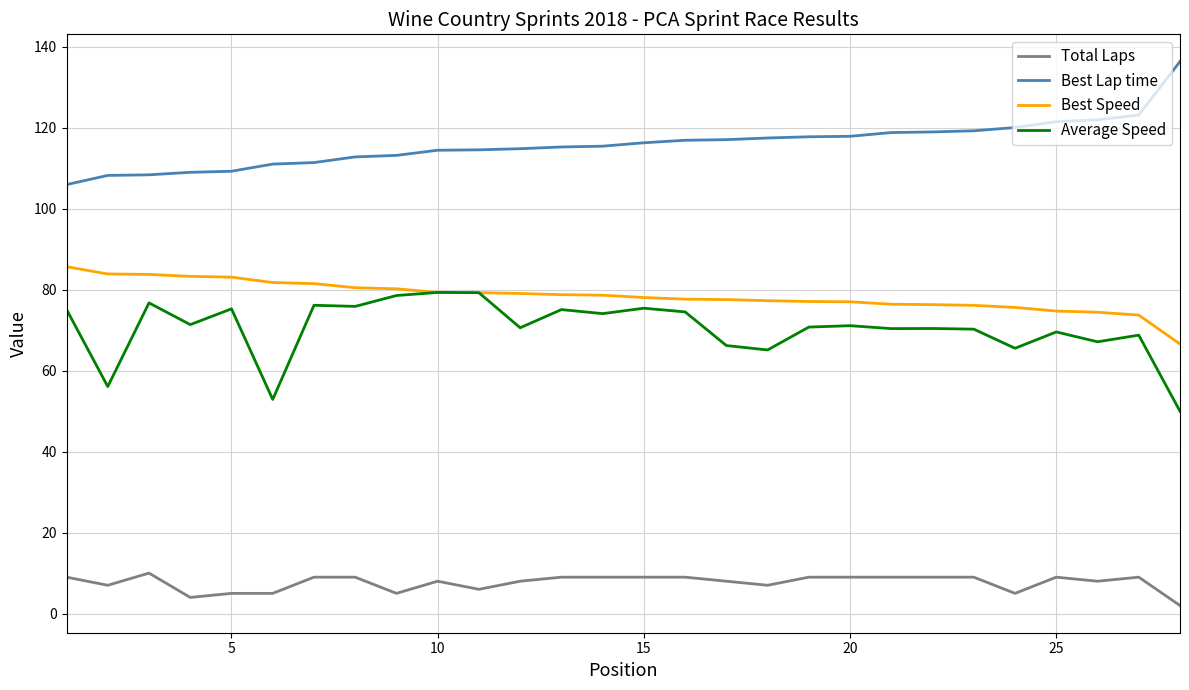

Rank the series by their maximum value, from highest to lowest.

Best Lap time, Best Speed, Average Speed, Total Laps